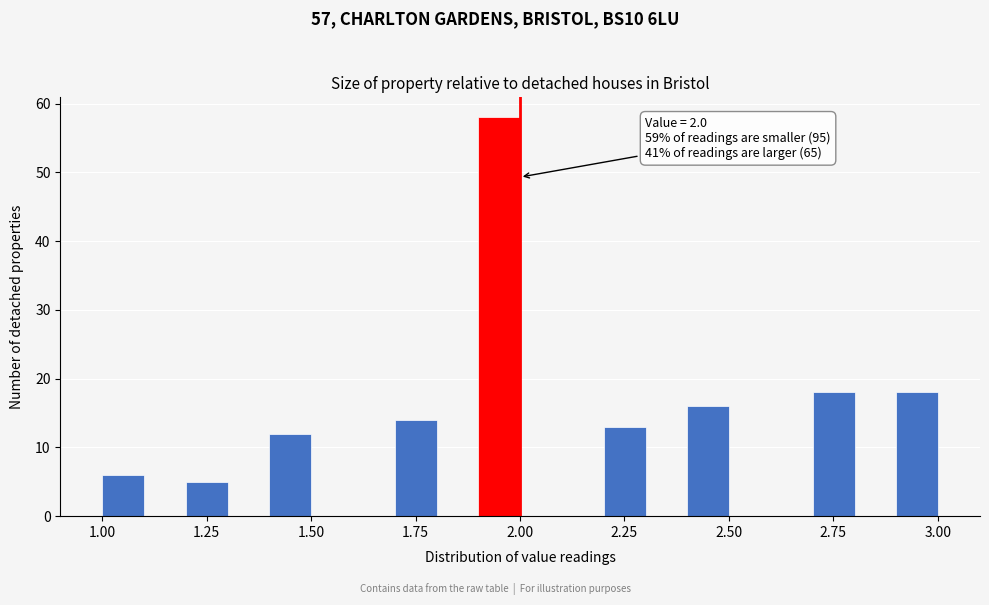

Read against the x-axis, roughly where is the centre of the tallest bar?

1.95